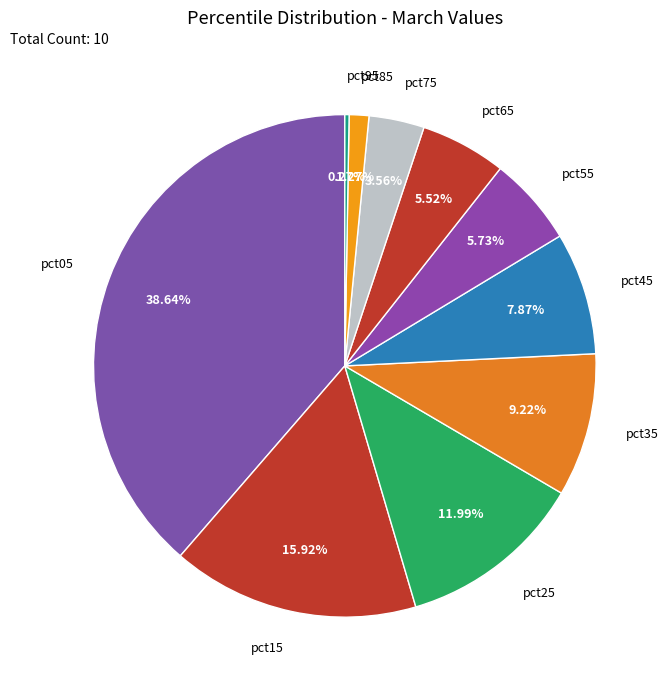

To the nearest percent, what is the difference between the largest and smallest slice percentages?

38%